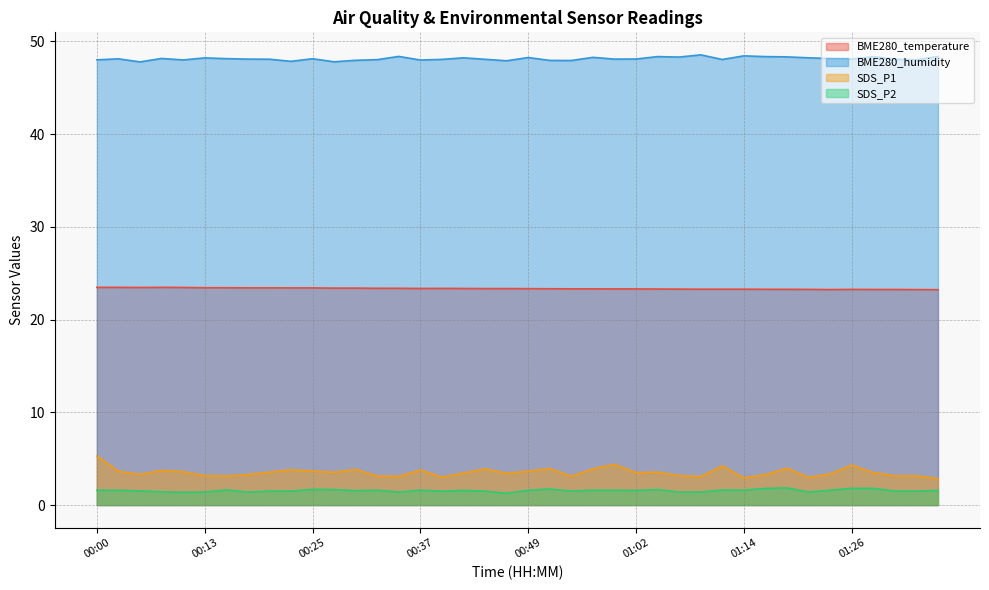

What is the sum of all BME280_temperature values?

933.5